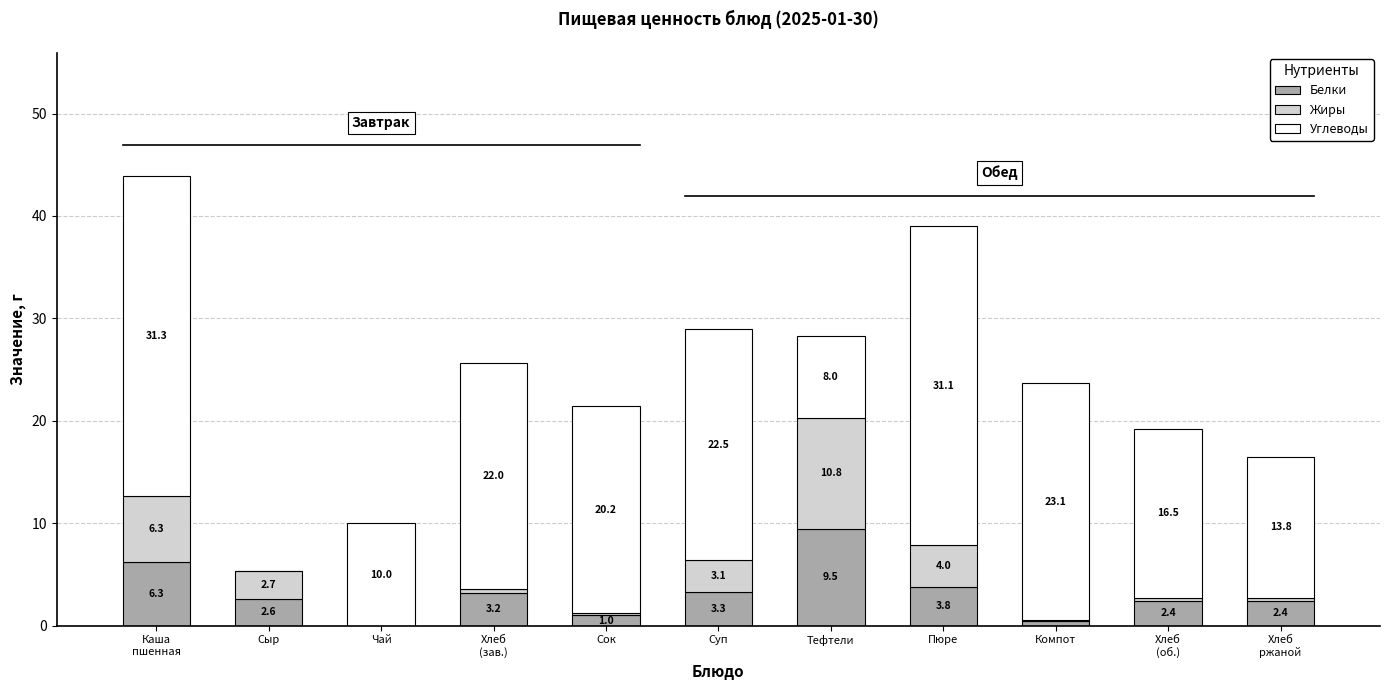

At which label does Белки reach its peak?

Тефтели